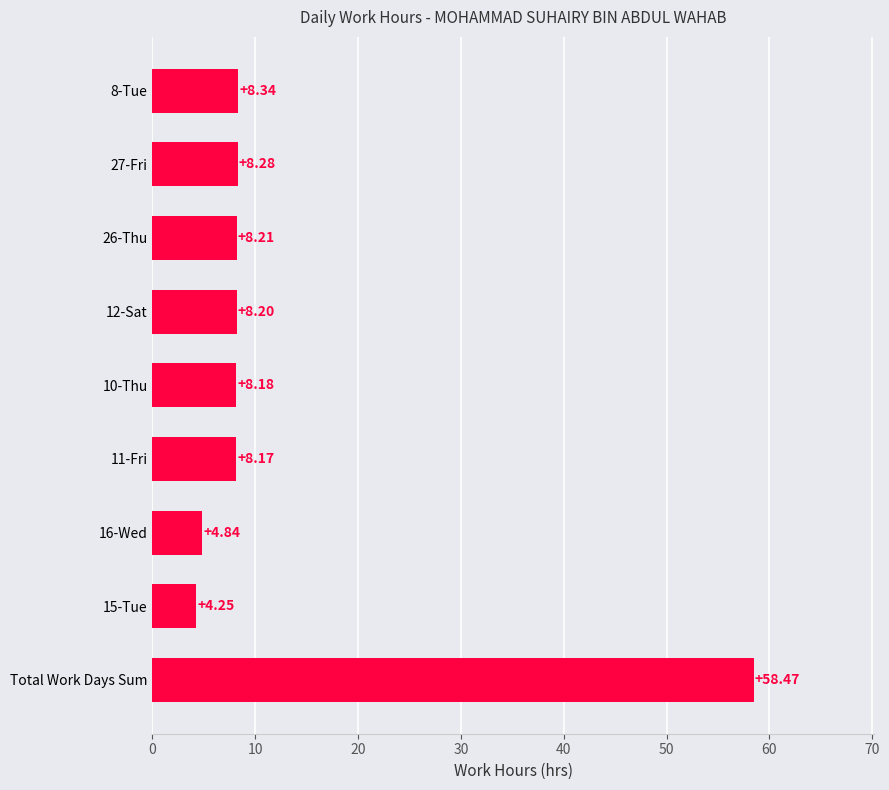

Rank the categories by value from lowest to highest.

15-Tue, 16-Wed, 11-Fri, 10-Thu, 12-Sat, 26-Thu, 27-Fri, 8-Tue, Total Work Days Sum